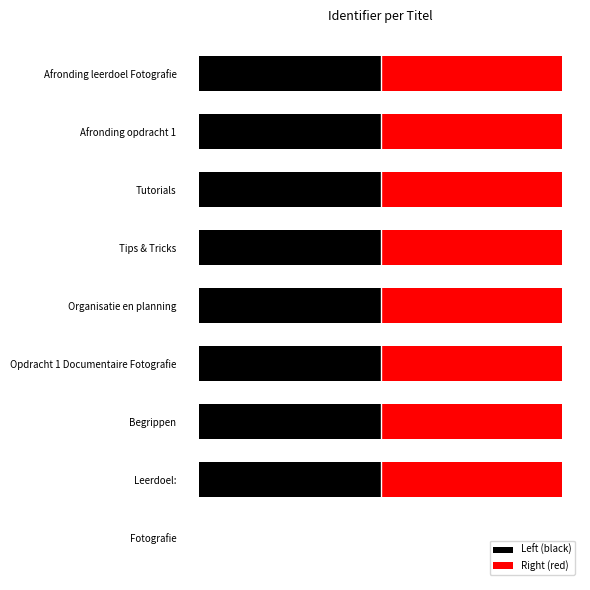

What are all the series names shown in the legend?

Left (black), Right (red)